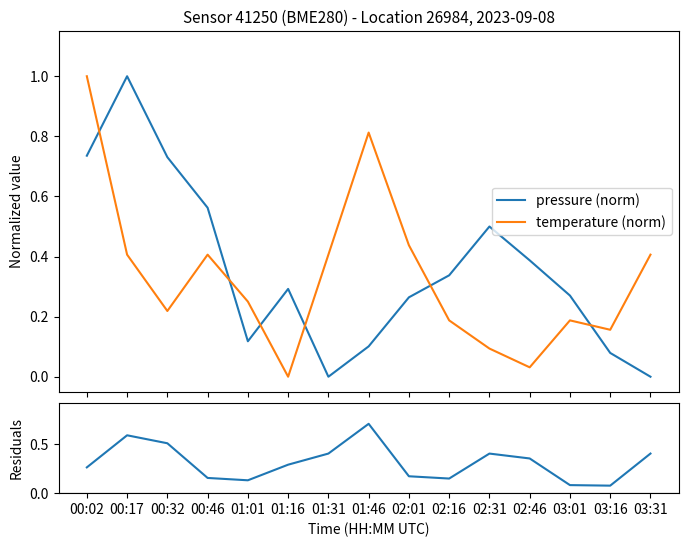

The value of pressure (norm) at 00:02 is 0.7. True or false?

True